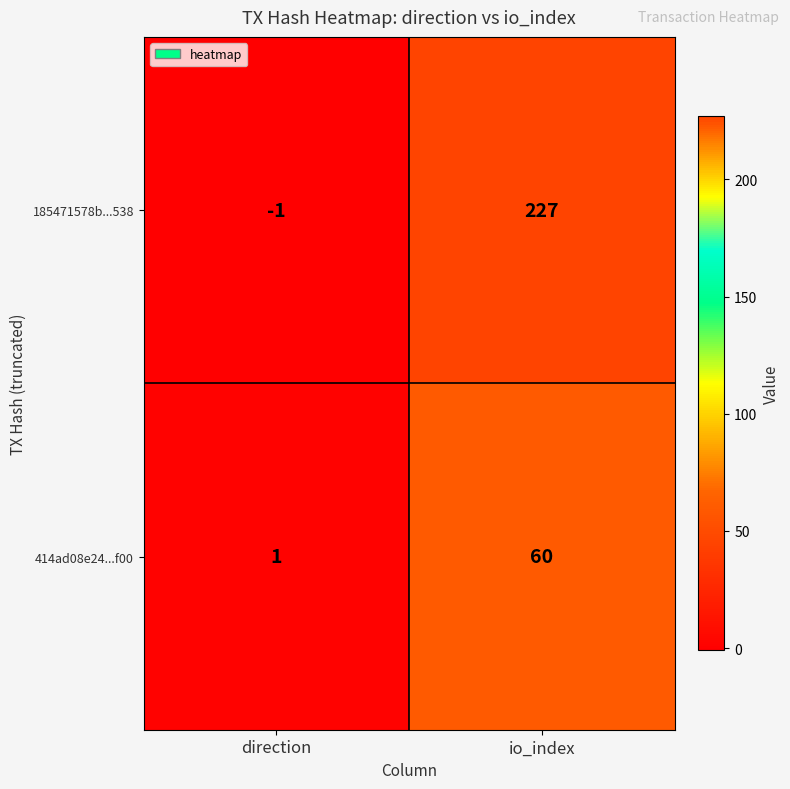

Is it true that 185471578b...538 equals 362 at io_index?

False